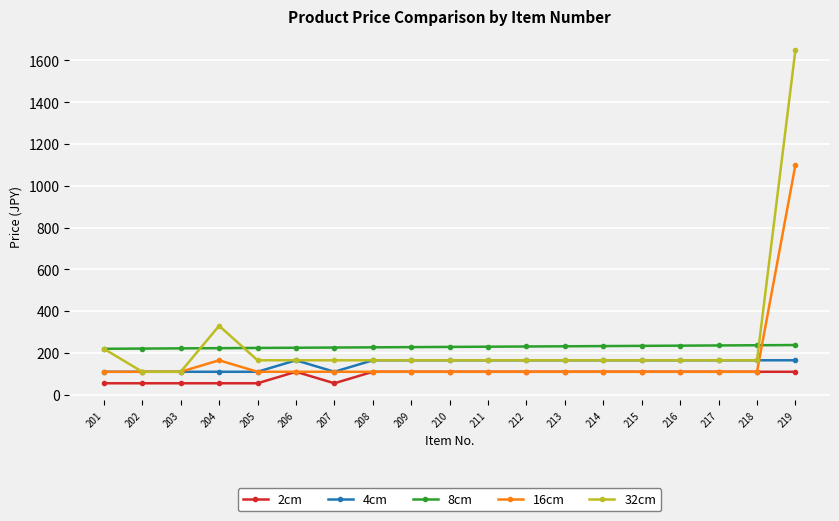

What is the spread (max minus min) of values at 206?

115